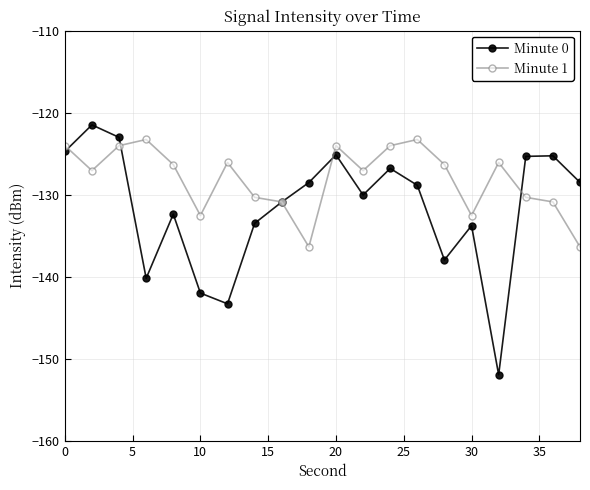

What is the difference between the second highest and second lowest values in the Minute 1 series?

13.1